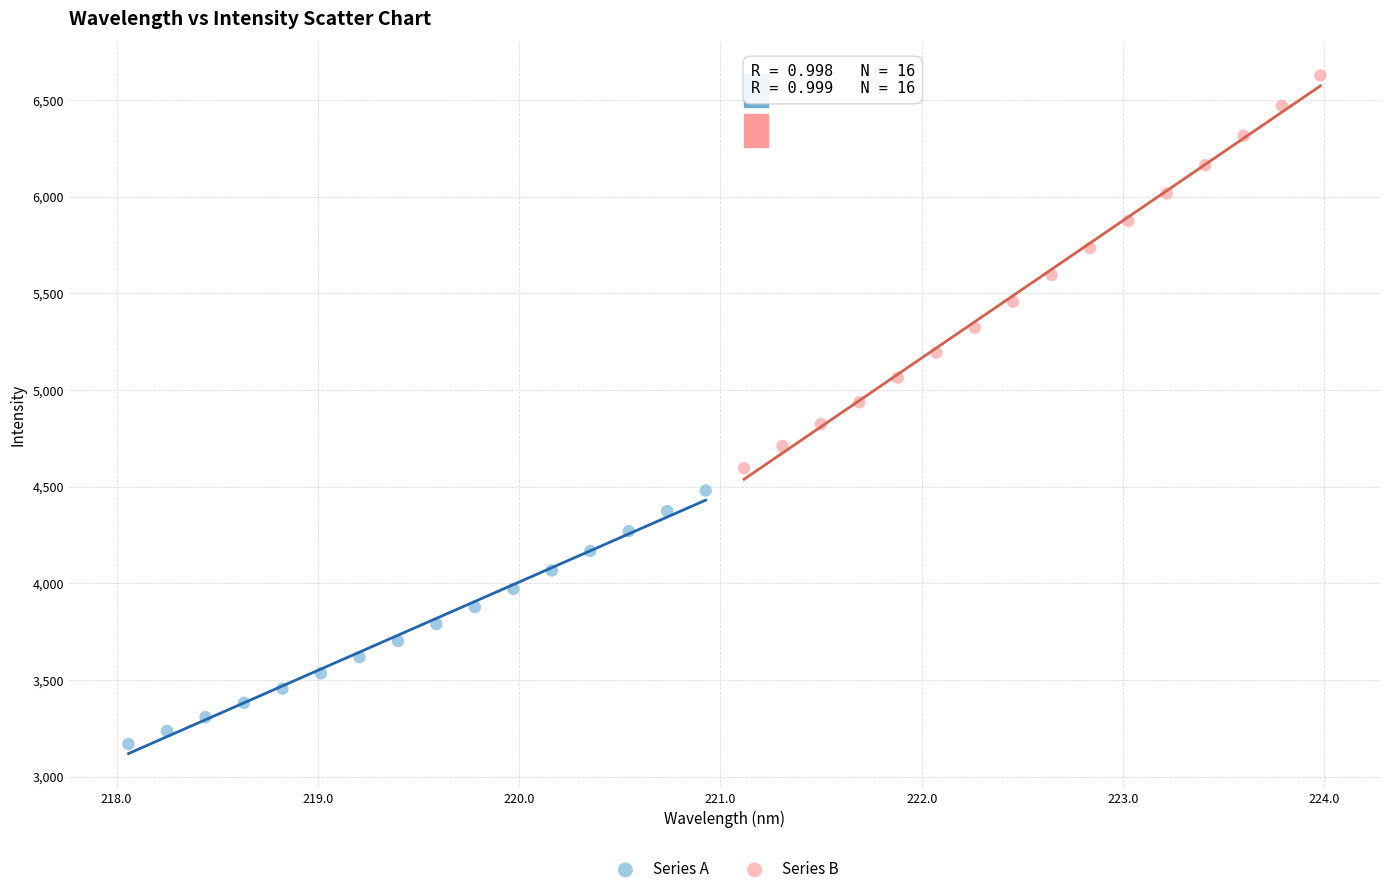

Which series has the widest spread of Y values?

Series B